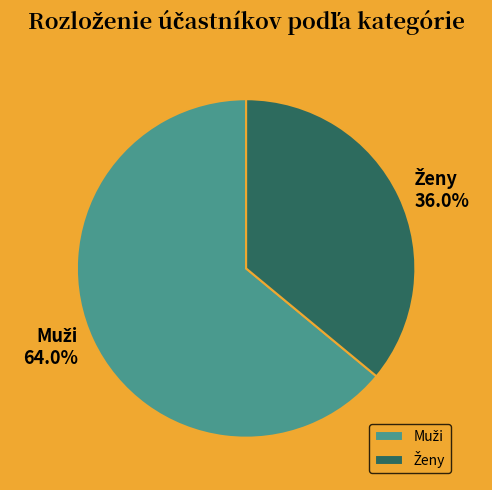

Does any single category account for the majority?

Yes